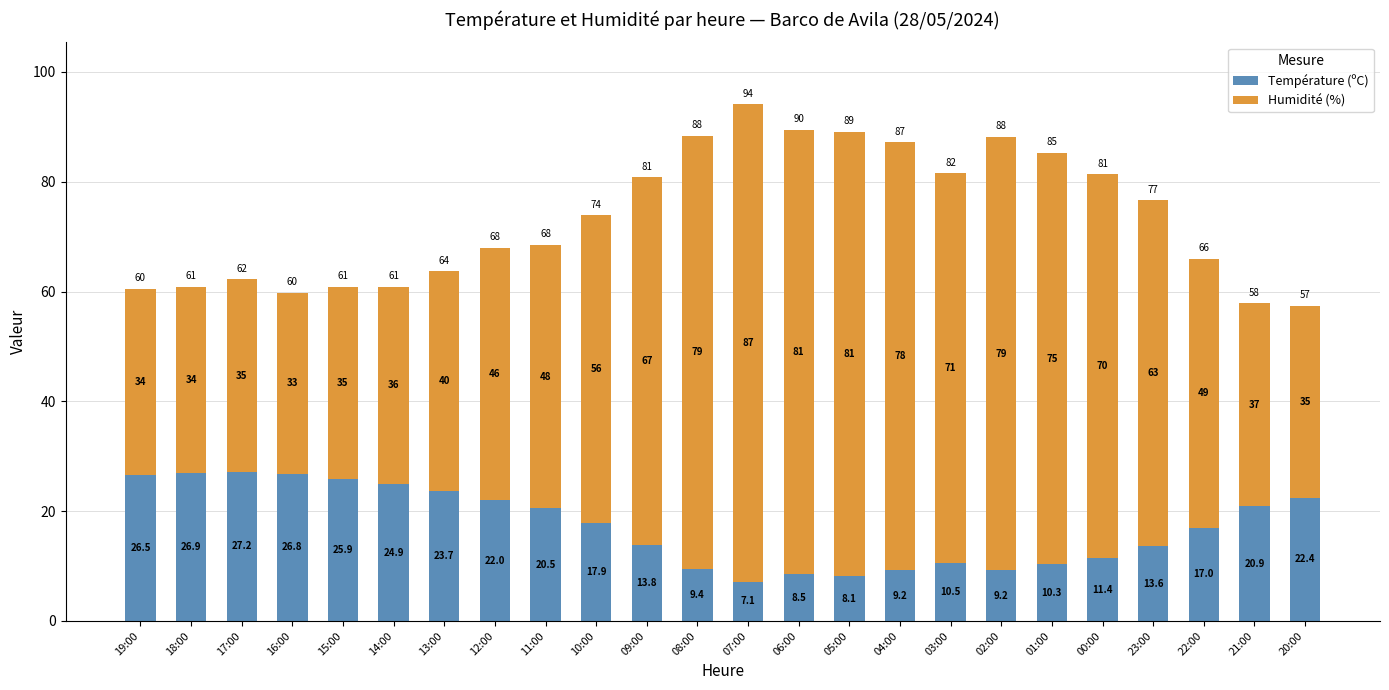

The value of Température (ºC) at 23:00 is 18.3. True or false?

False